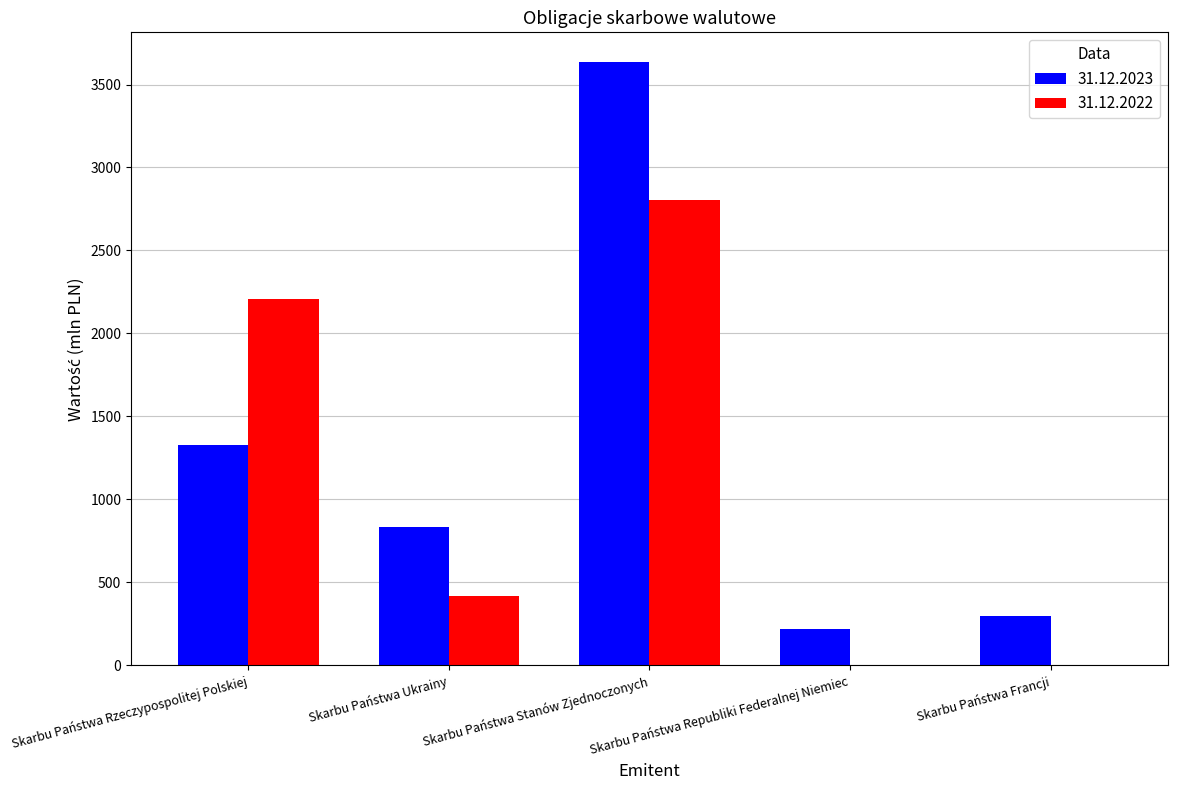

Which series changed the most between Skarbu Państwa Stanów Zjednoczonych and Skarbu Państwa Francji?

31.12.2023